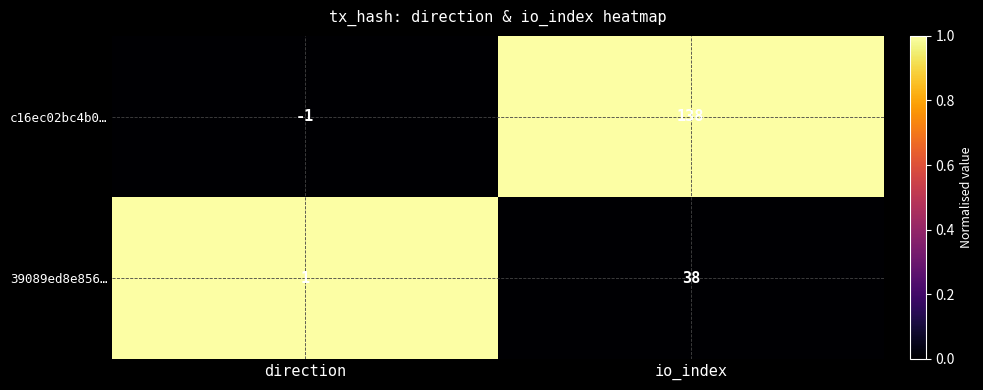

Is it true that 39089ed8e856… equals 38 at io_index?

True